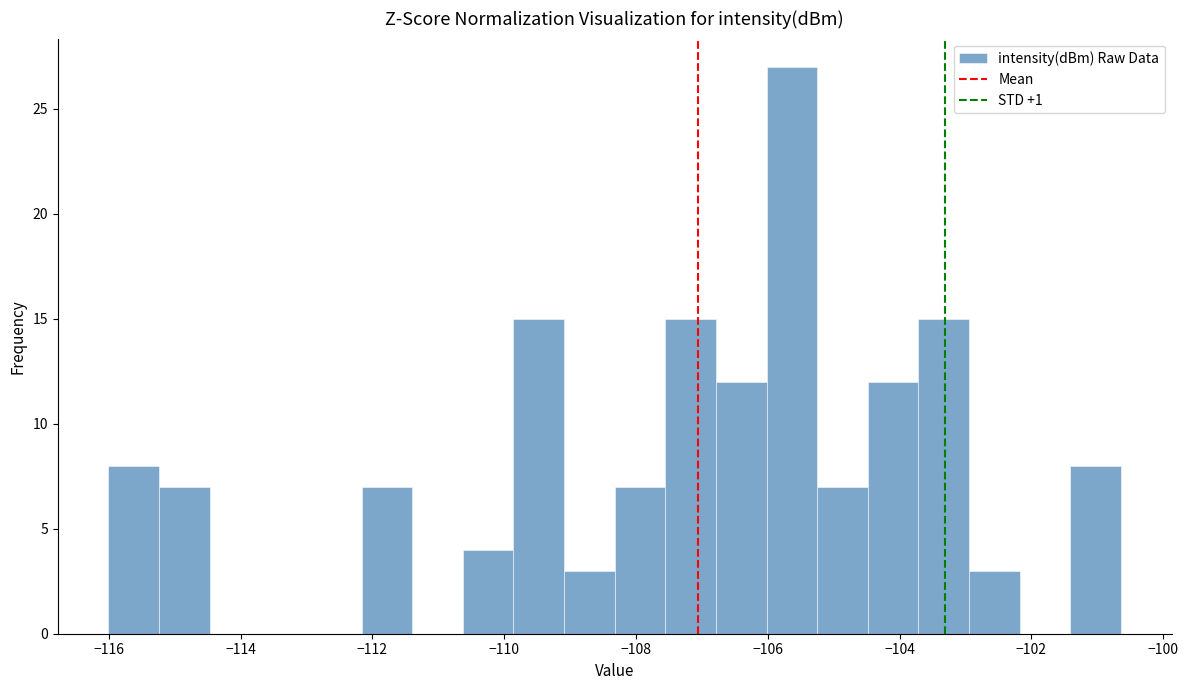

Read against the x-axis, roughly where is the centre of the tallest bar?

-105.6